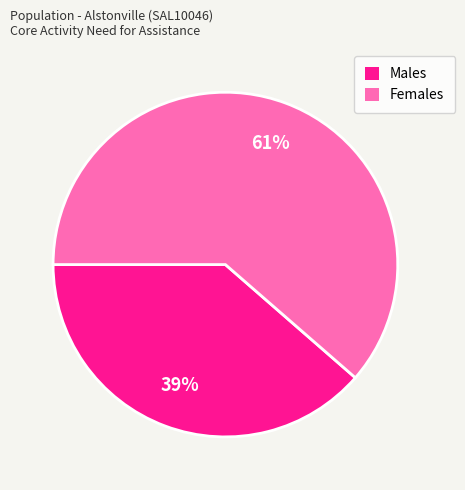

To the nearest percent, what portion does Females represent?

61%